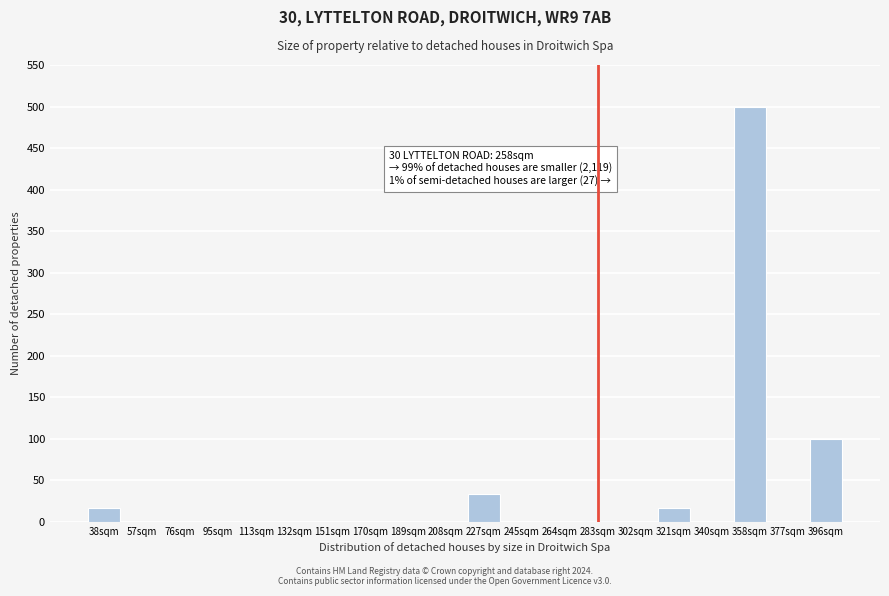

Reading right to left, what are all the values shown in this chart?

396sqm=100	377sqm=0	358sqm=500	340sqm=0	321sqm=16	302sqm=0	283sqm=0	264sqm=0	245sqm=0	227sqm=33	208sqm=0	189sqm=0	170sqm=0	151sqm=0	132sqm=0	113sqm=0	95sqm=0	76sqm=0	57sqm=0	38sqm=16